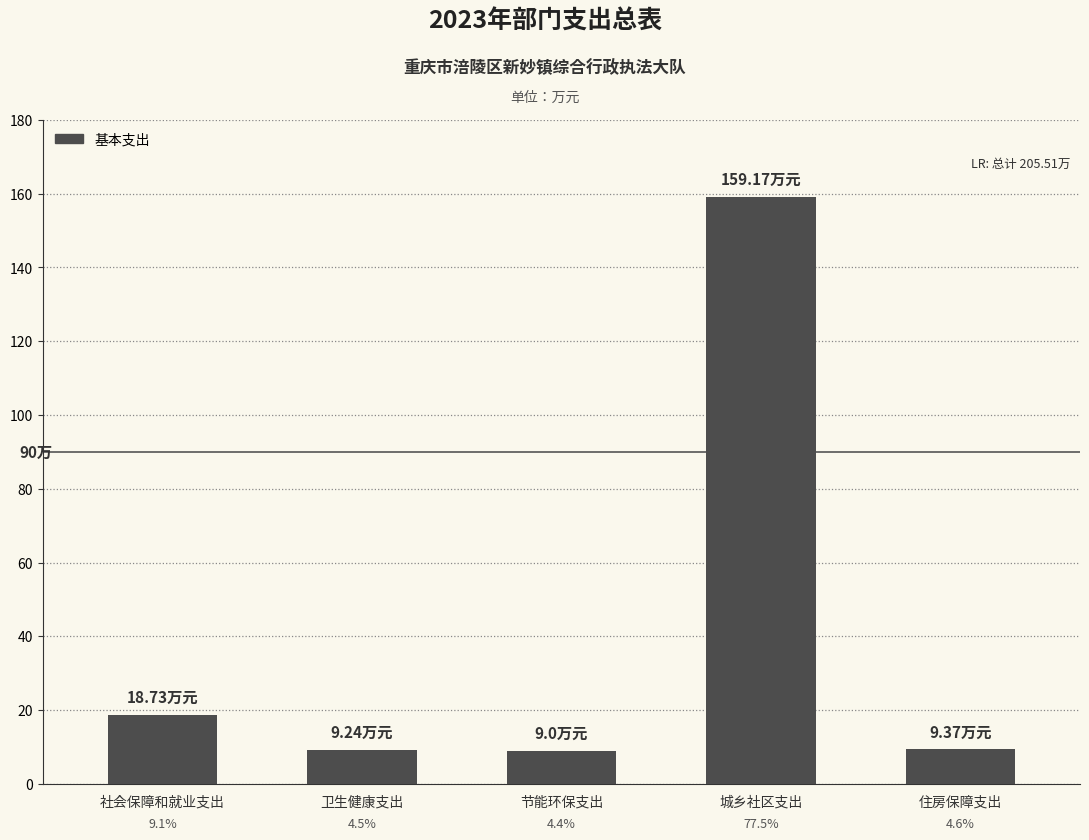

The value at 住房保障支出 is 3.7. True or false?

False